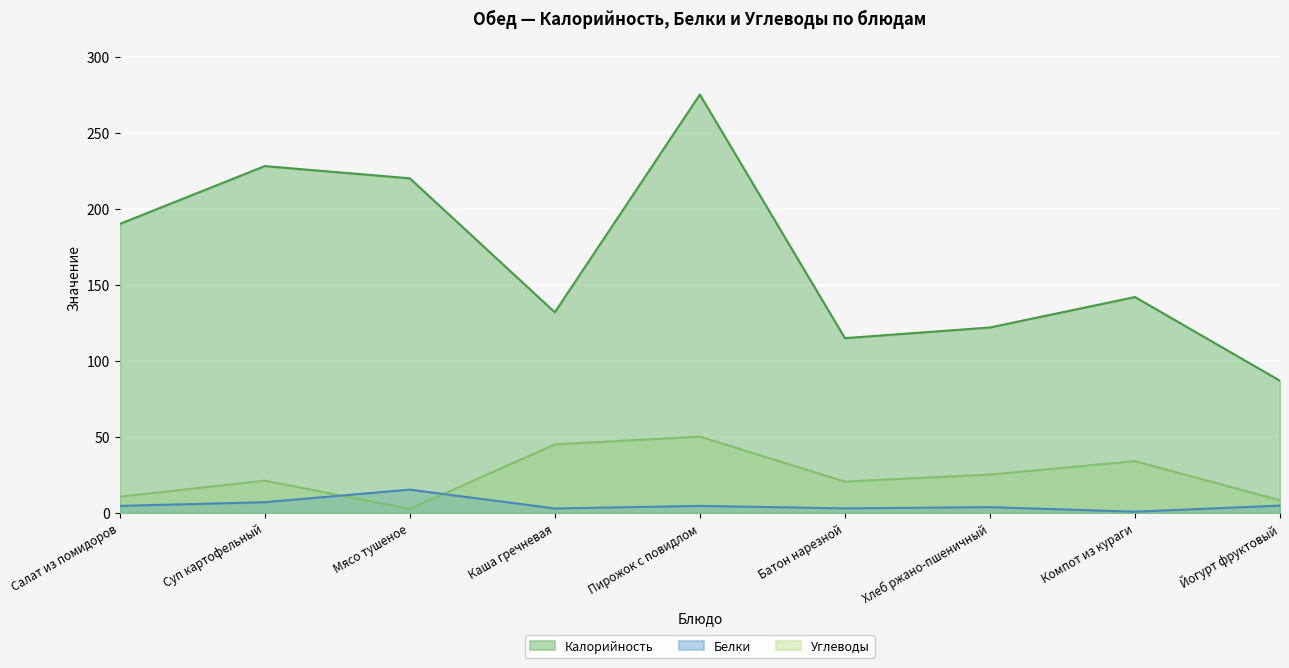

Does the chart display data point markers on the line(s)?

No